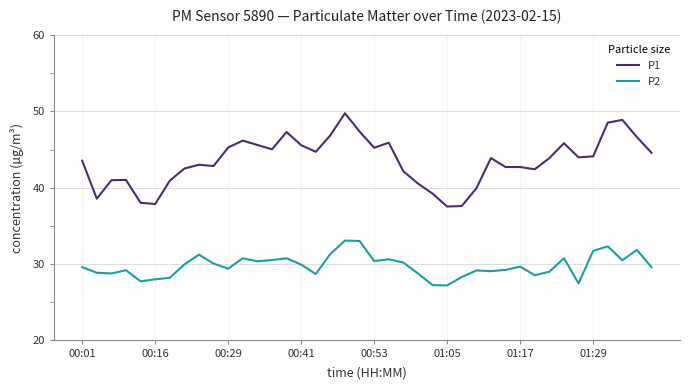

Which series has the widest spread of values?

P1